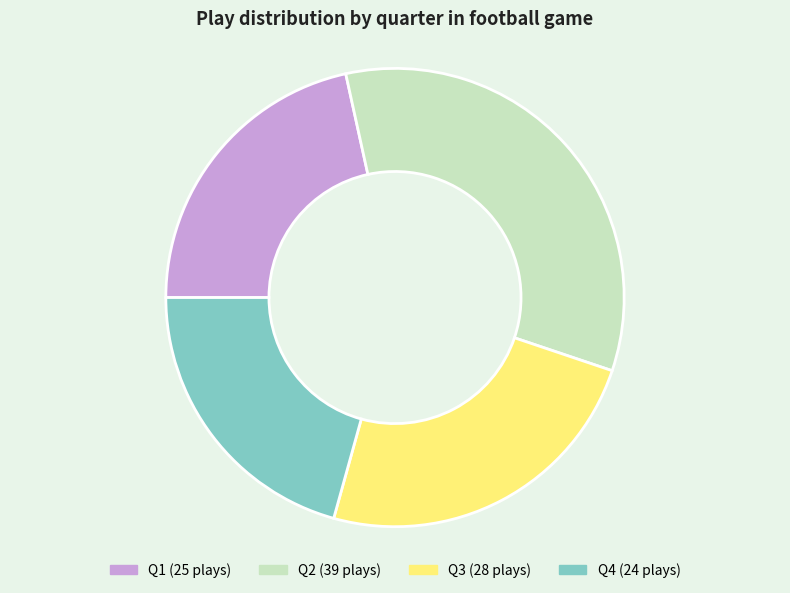

Is Q4 the majority of the pie?

No